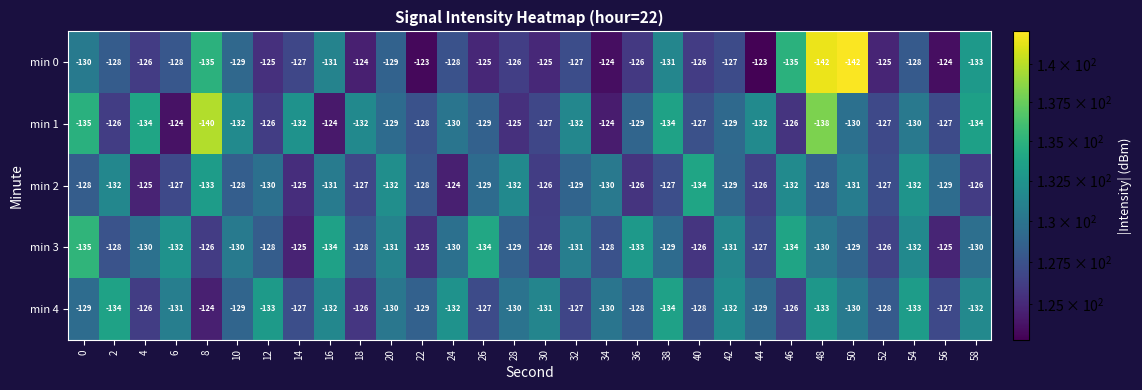

At which category is the sum across all series the highest?

56